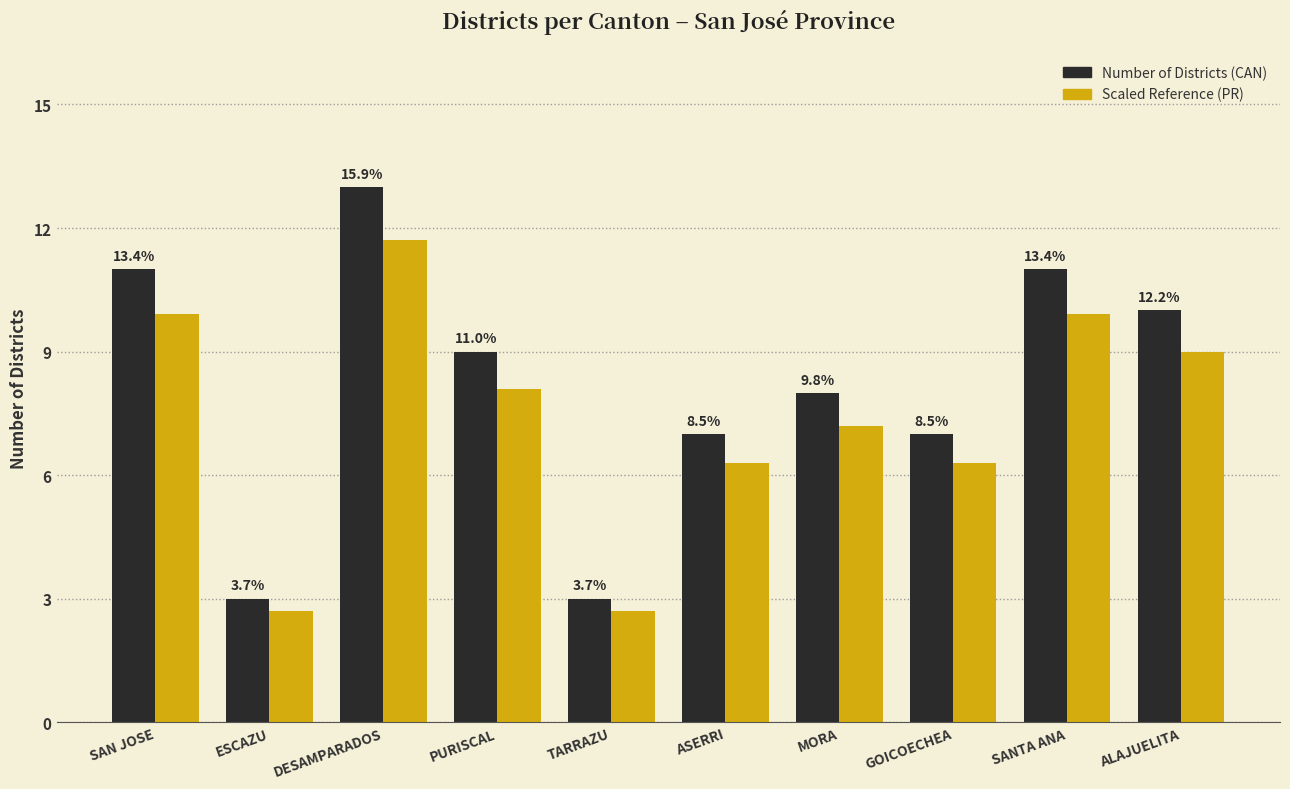

The Number of Districts (CAN) series shows 2.7 at ASERRI. True or false?

False